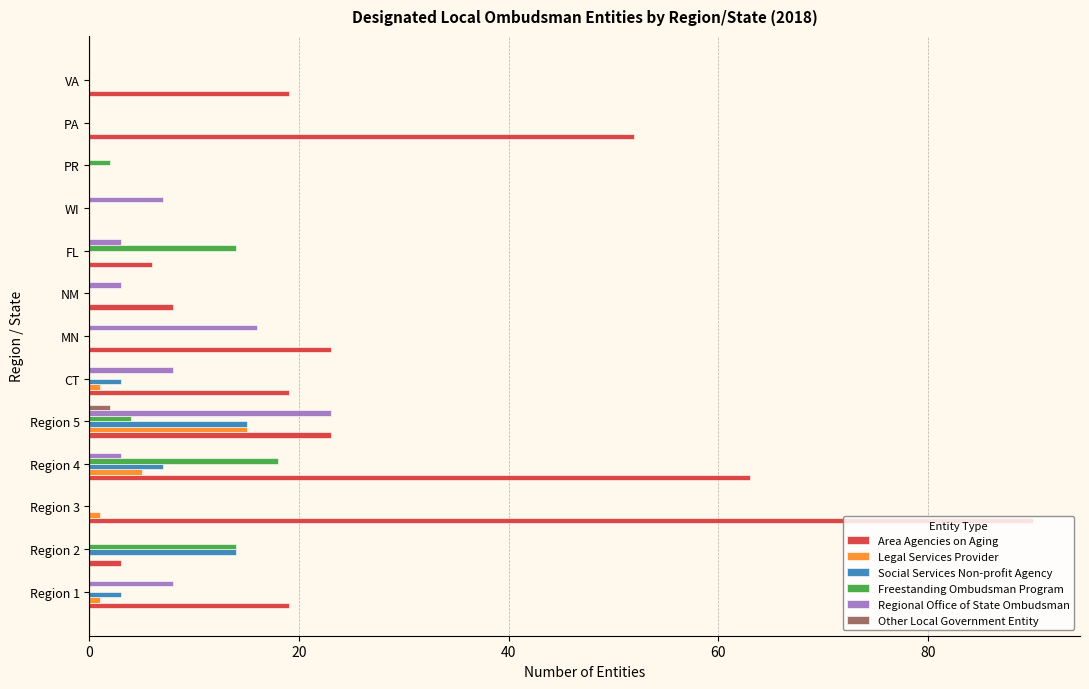

Which series changed the most between PR and VA?

Area Agencies on Aging